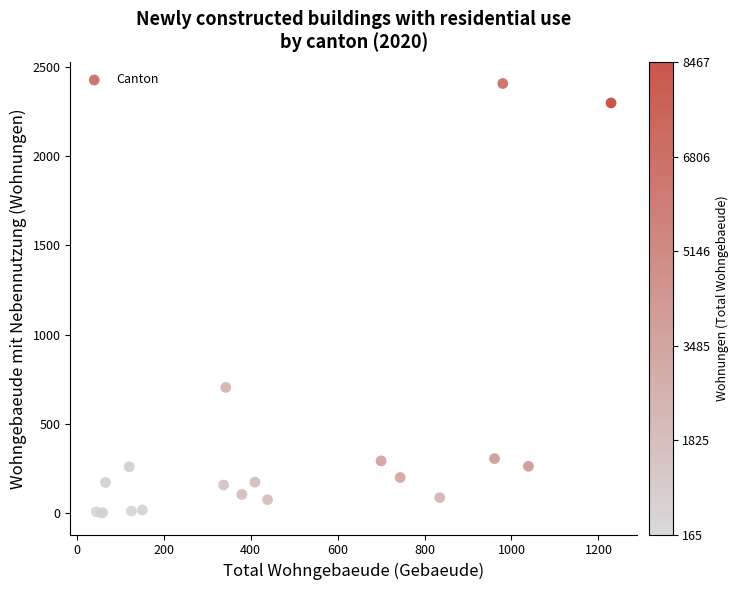

What Y value in the scatter plot is closest to 1203?

704